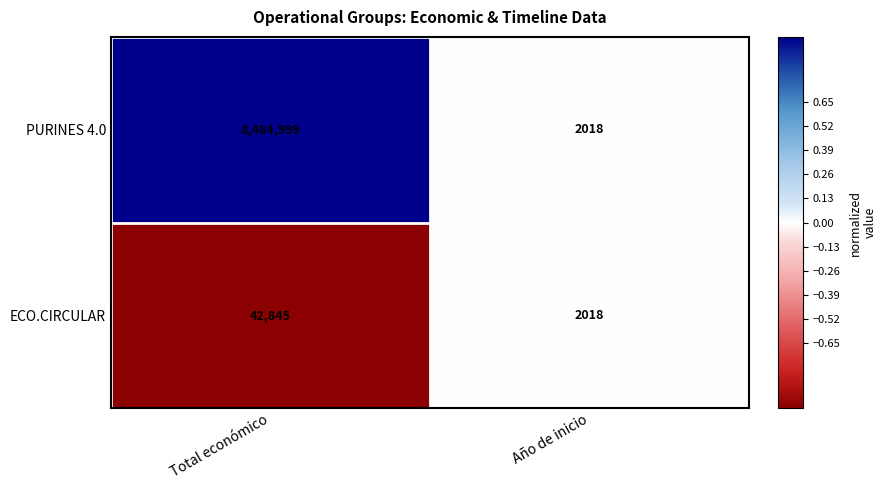

How many values in the ECO.CIRCULAR series are below 42845?

1